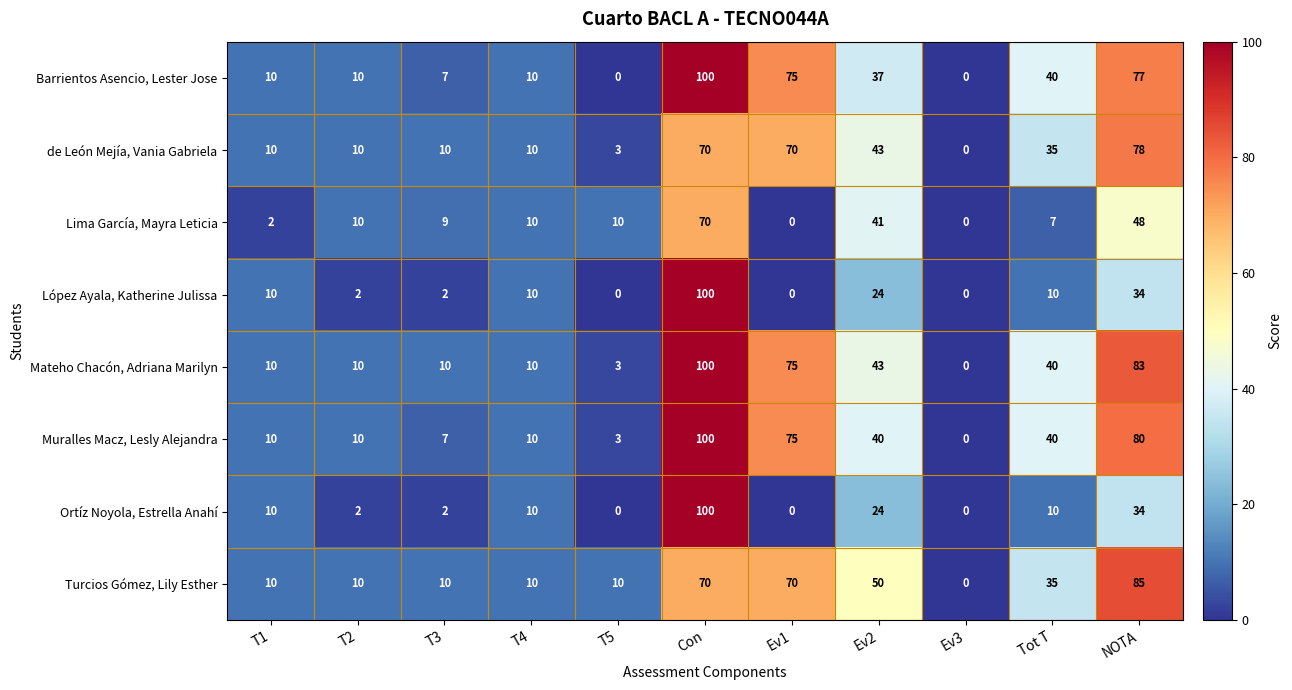

How many values in the Barrientos Asencio, Lester Jose series are below 10?

3